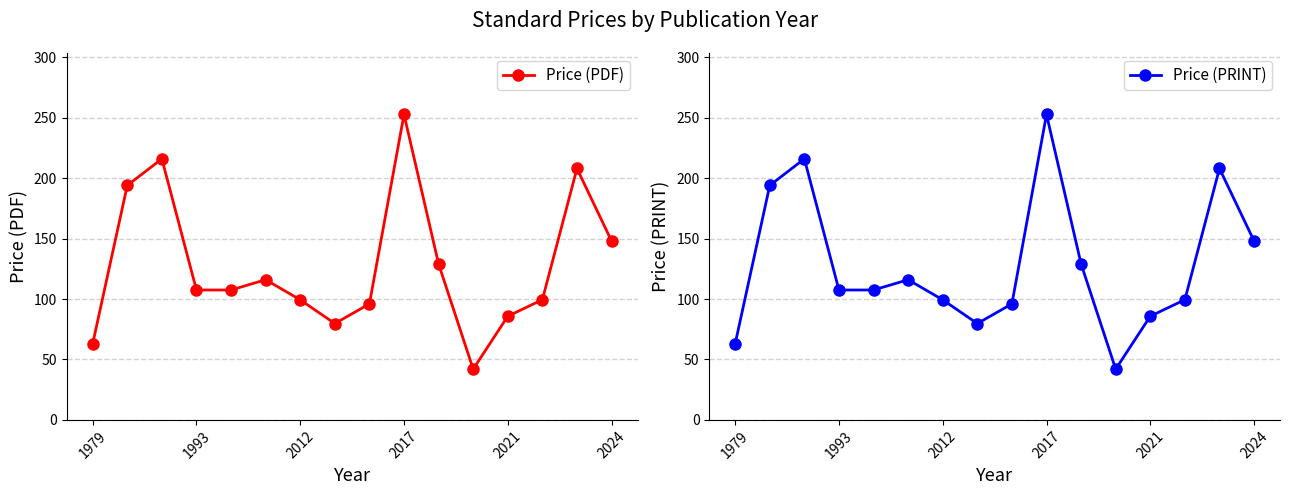

What is the maximum value for Price (PDF)?

252.7